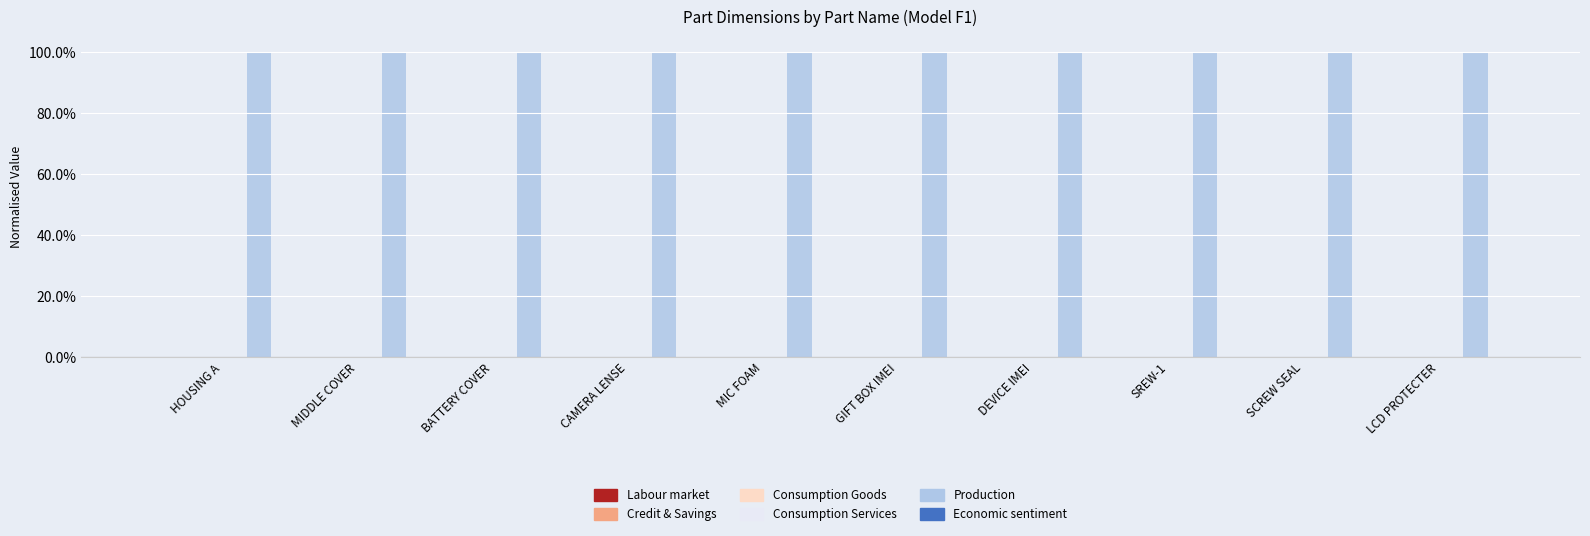

Which series has the largest range (max minus min)?

Labour market